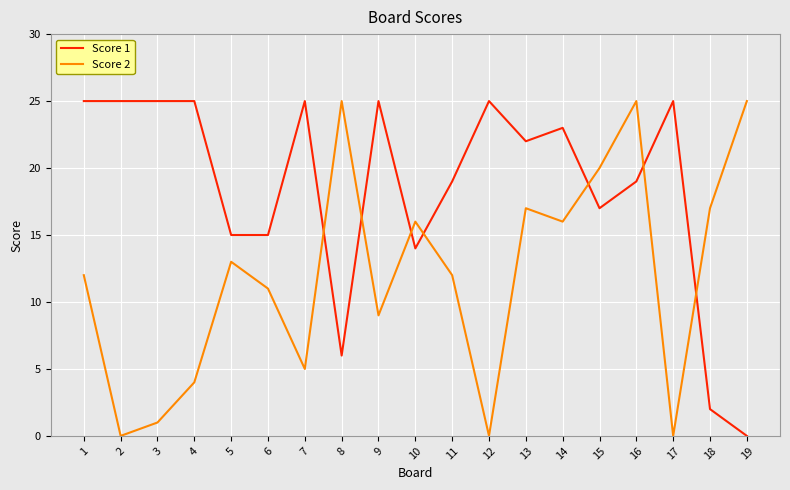

After their last crossing, which series has the higher values: Score 2 or Score 1?

Score 2